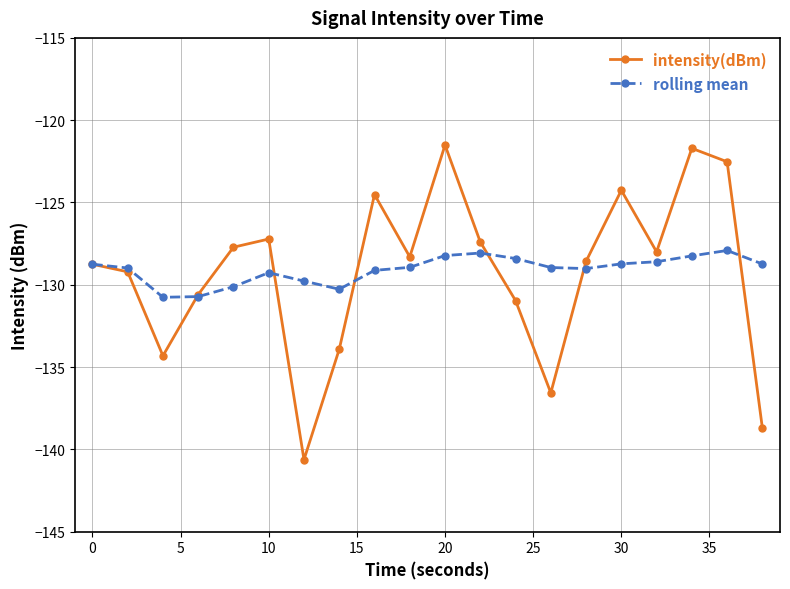

Rank the series by their maximum value, from highest to lowest.

intensity(dBm), rolling mean